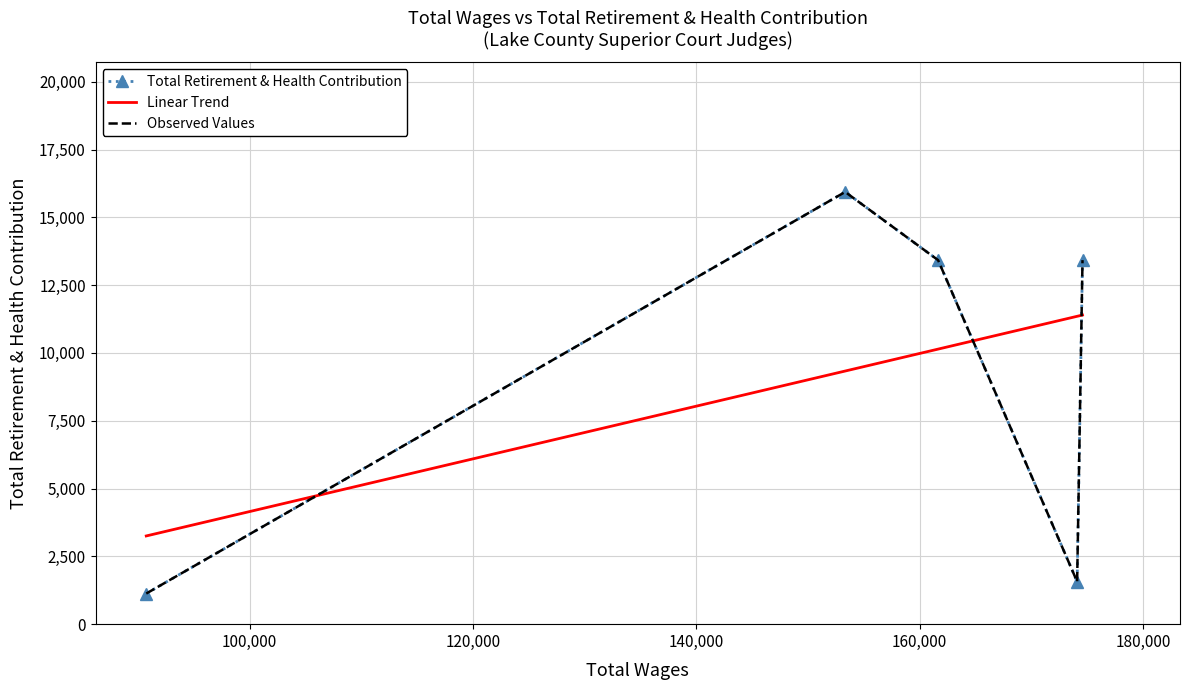

How many values exceed 13422?

1